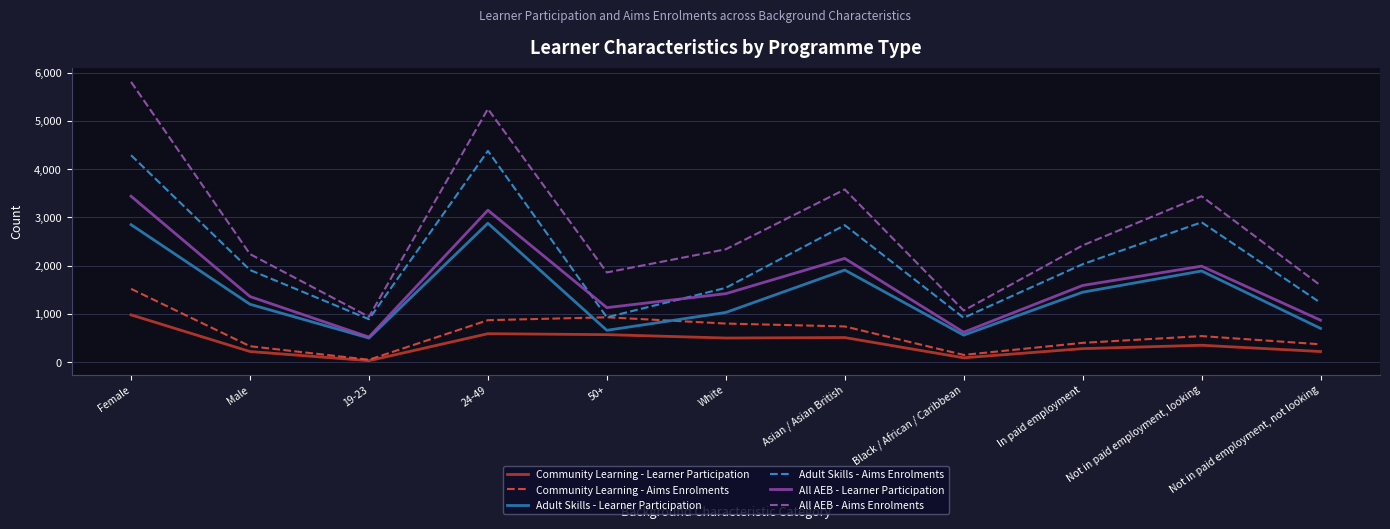

What are all the series names shown in the legend?

Community Learning - Learner Participation, Community Learning - Aims Enrolments, Adult Skills - Learner Participation, Adult Skills - Aims Enrolments, All AEB - Learner Participation, All AEB - Aims Enrolments